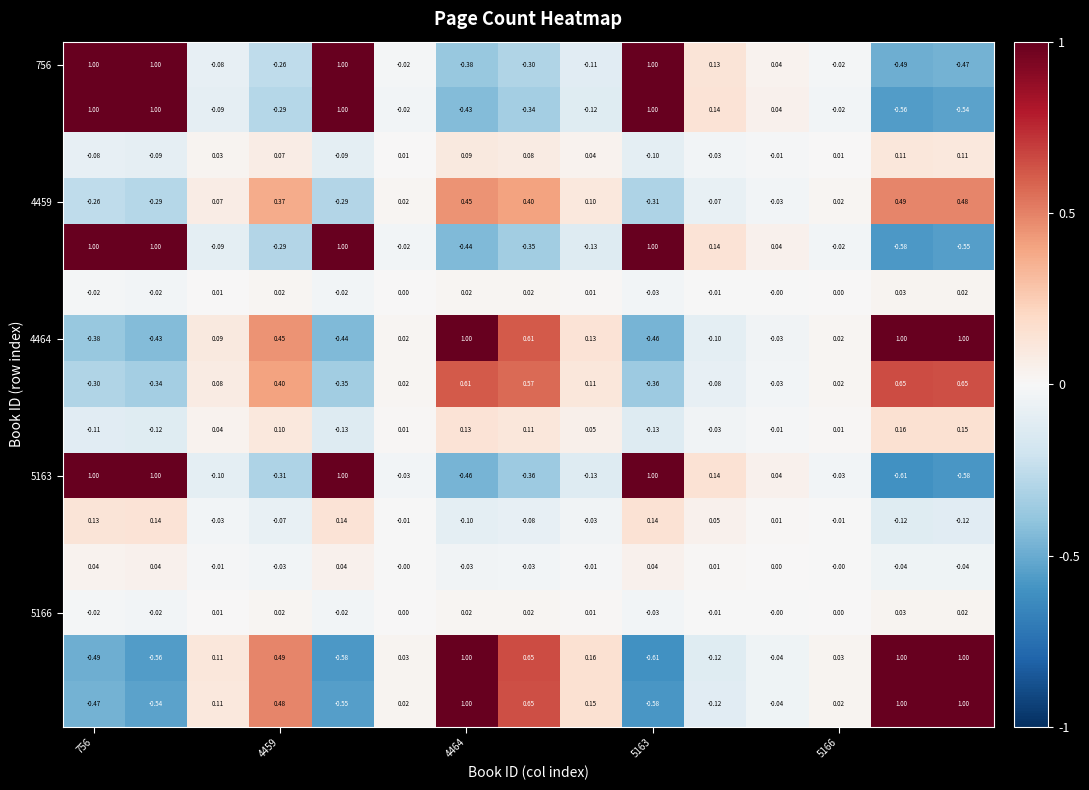

At how many categories does at least one series exceed 0?

15